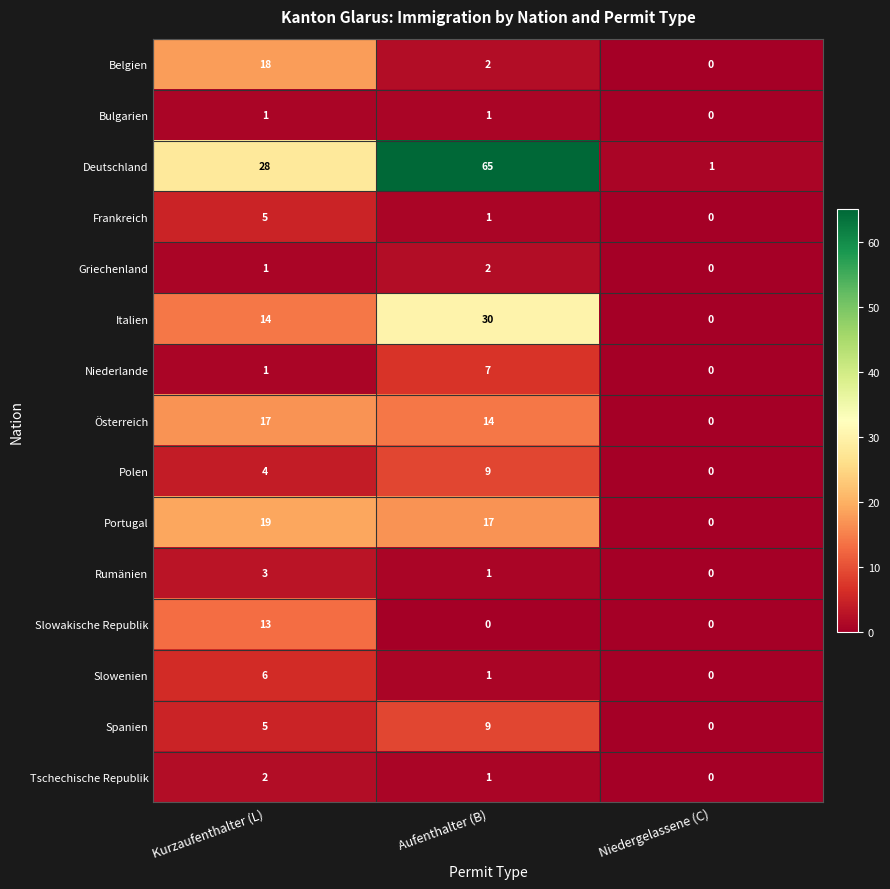

Which series changed the most between Kurzaufenthalter (L) and Niedergelassene (C)?

Deutschland